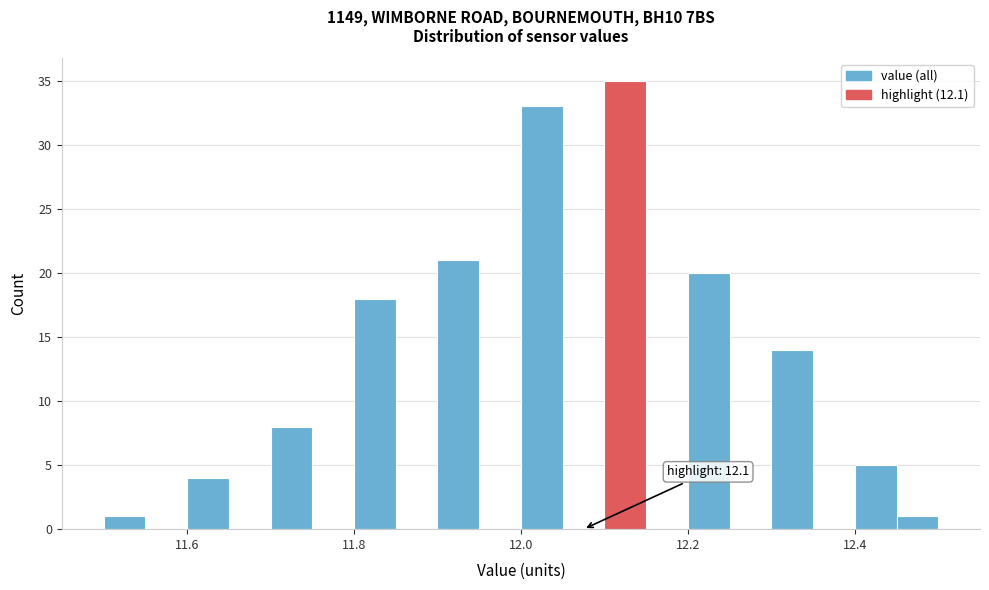

Around what value on the x-axis is the tallest bar? Give the approximate position of its centre, as read against the axis.

12.12